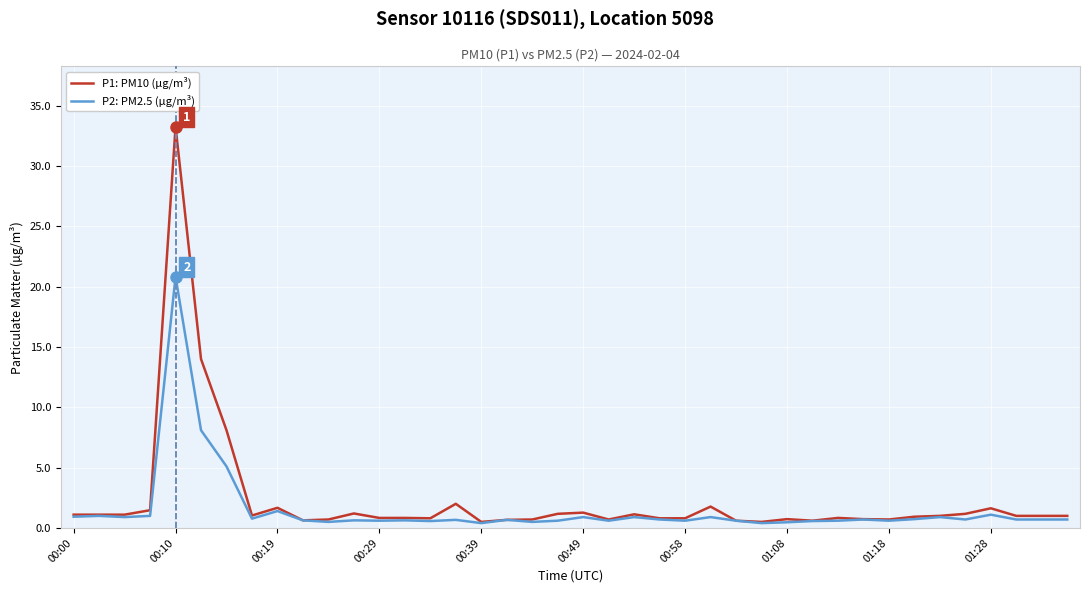

What is the maximum value shown in the chart?

33.3